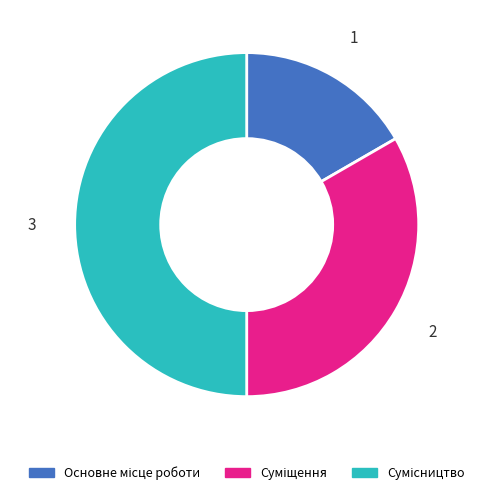

To the nearest percent, what percentage of the pie is Суміщення?

33%